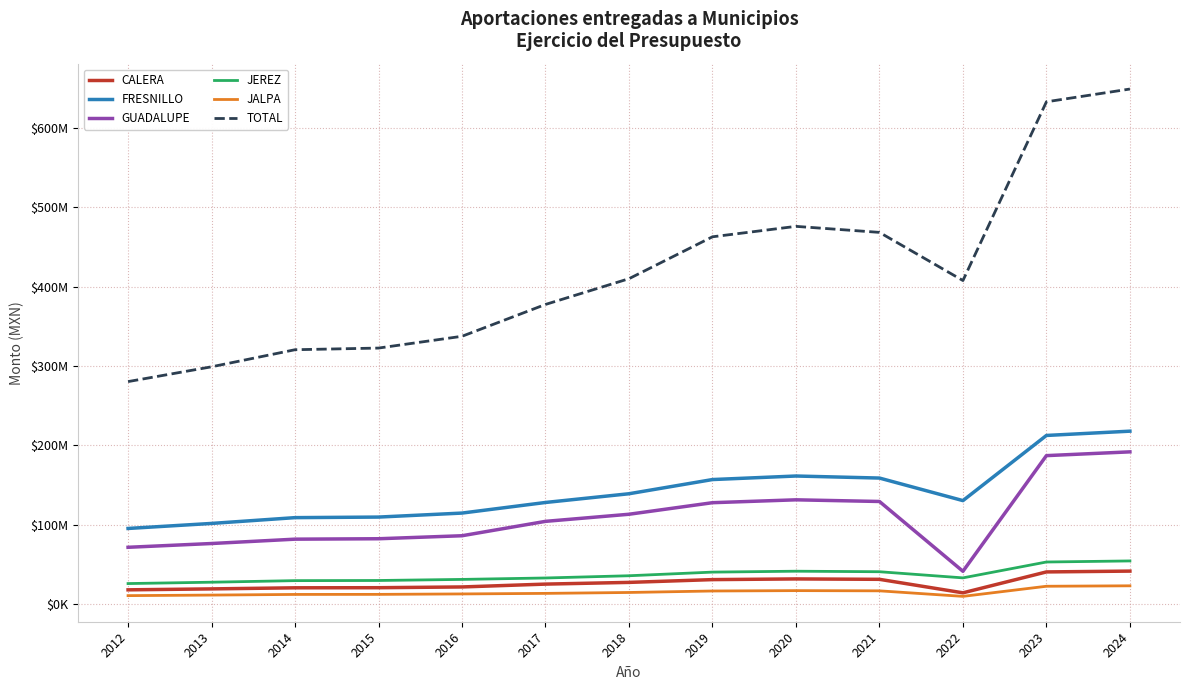

What are all the series names shown in the legend?

CALERA, FRESNILLO, GUADALUPE, JEREZ, JALPA, TOTAL